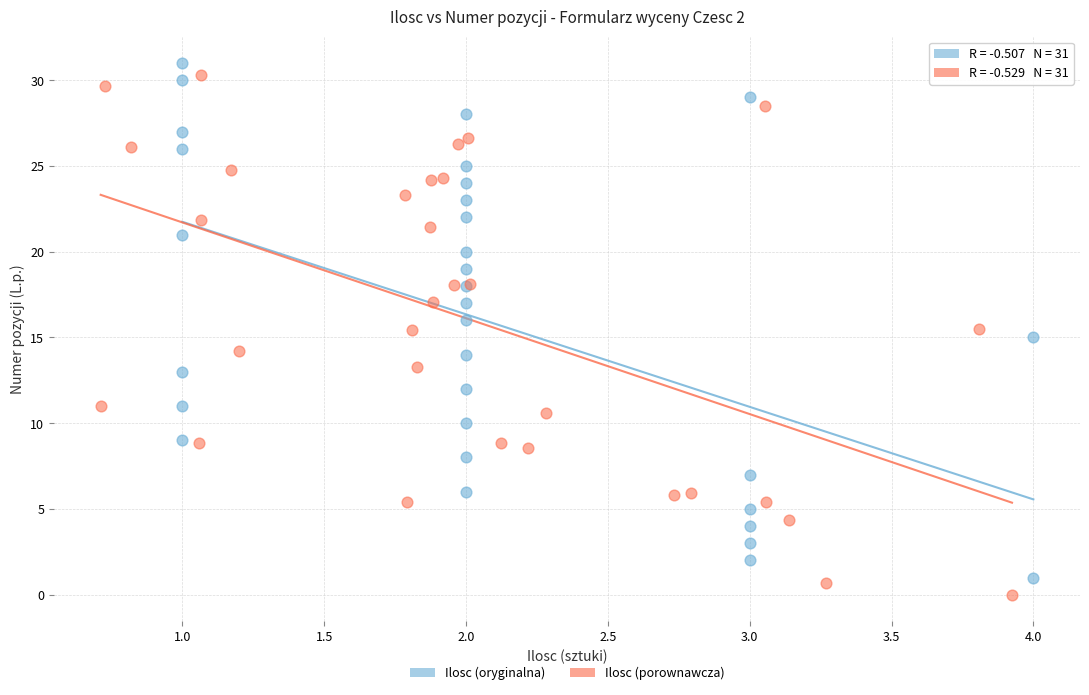

Which series has the widest spread of Y values?

Ilosc (porownawcza)